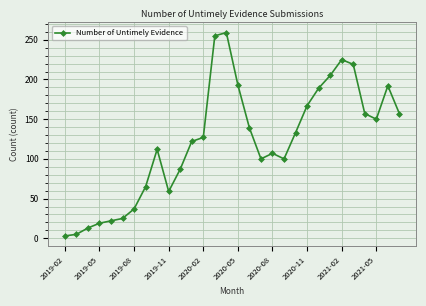

What is the greatest value displayed?

259